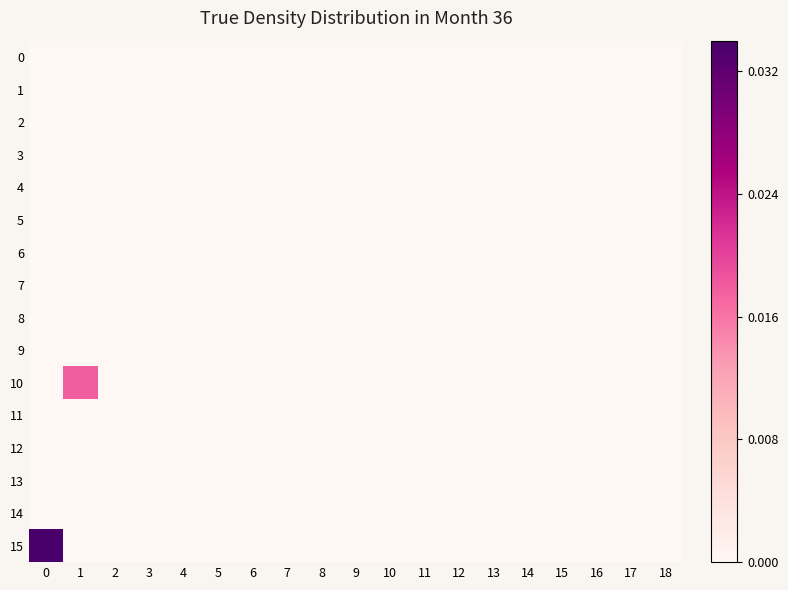

Which series has the widest spread of values?

15